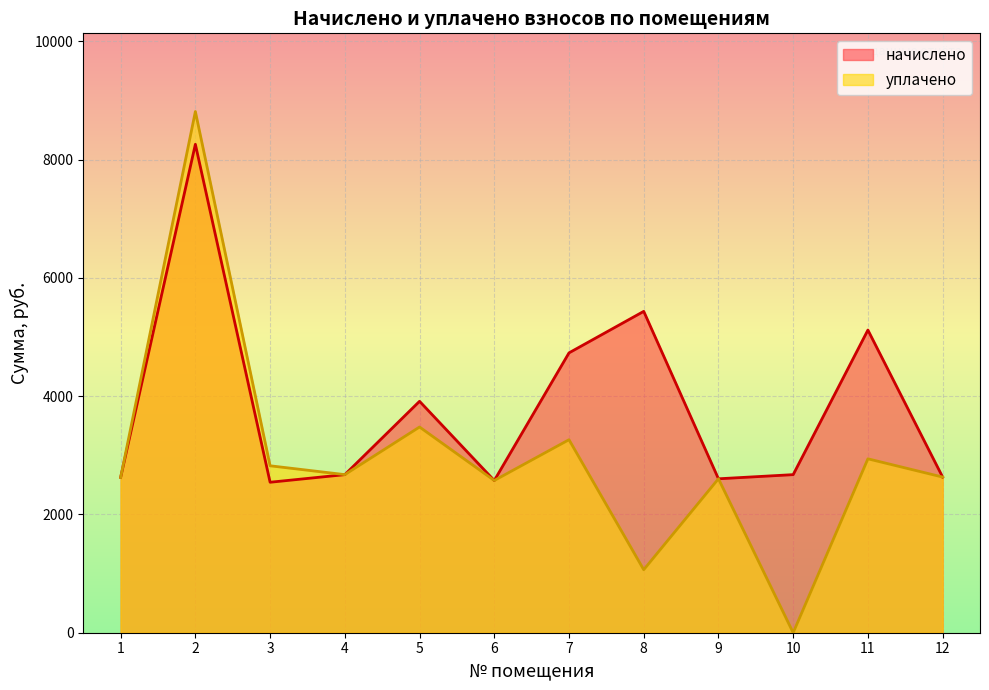

True or false: уплачено has more than 0 interior local peaks.

True